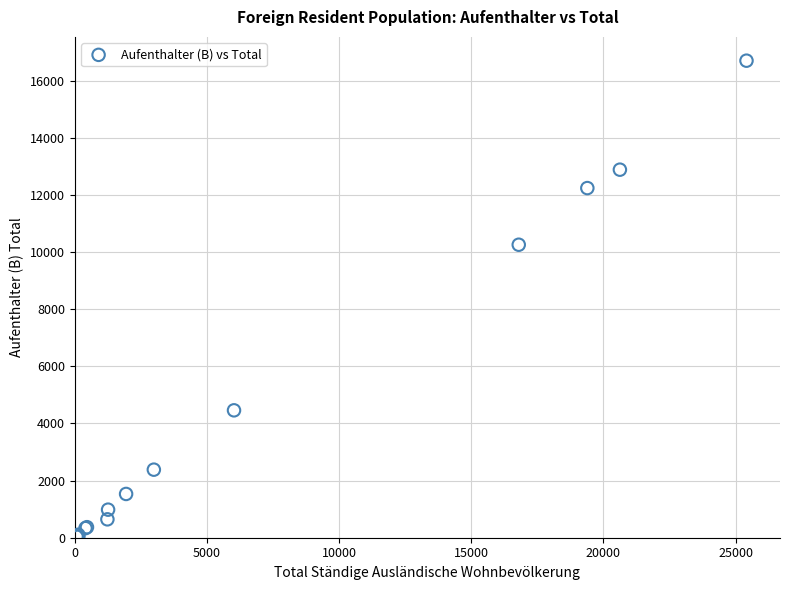

What Y value in the scatter plot is closest to 8368?

10255